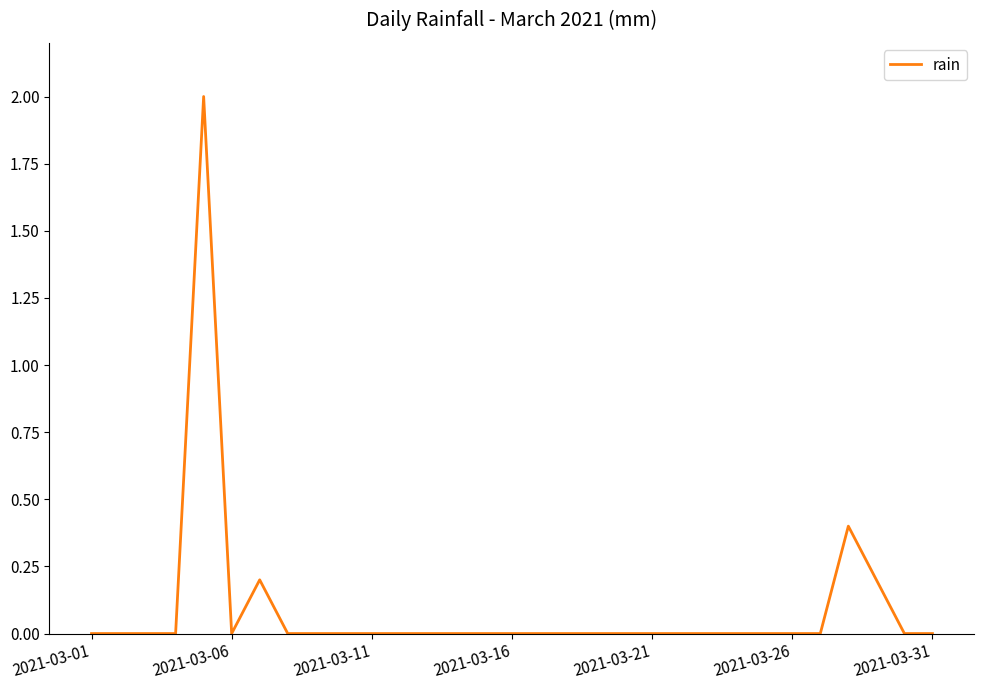

What is the difference between the maximum and minimum values?

2.0